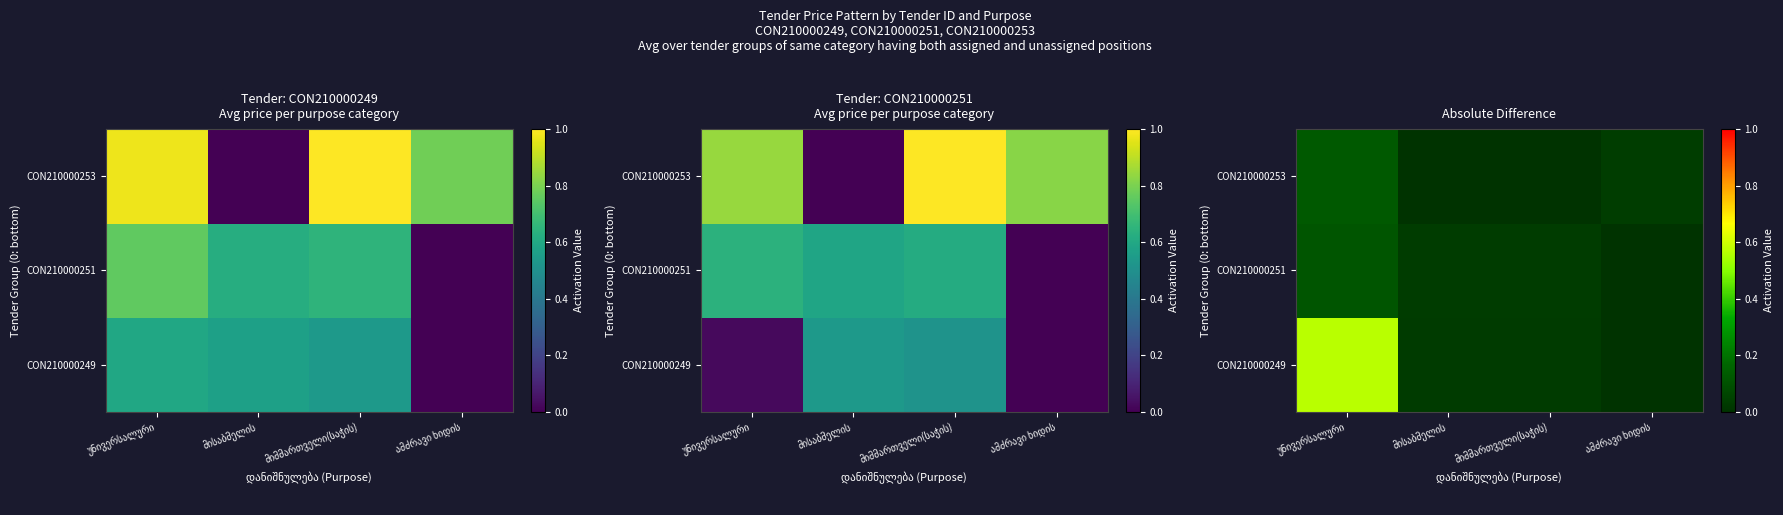

How many data points in CON210000249 are above 0?

3